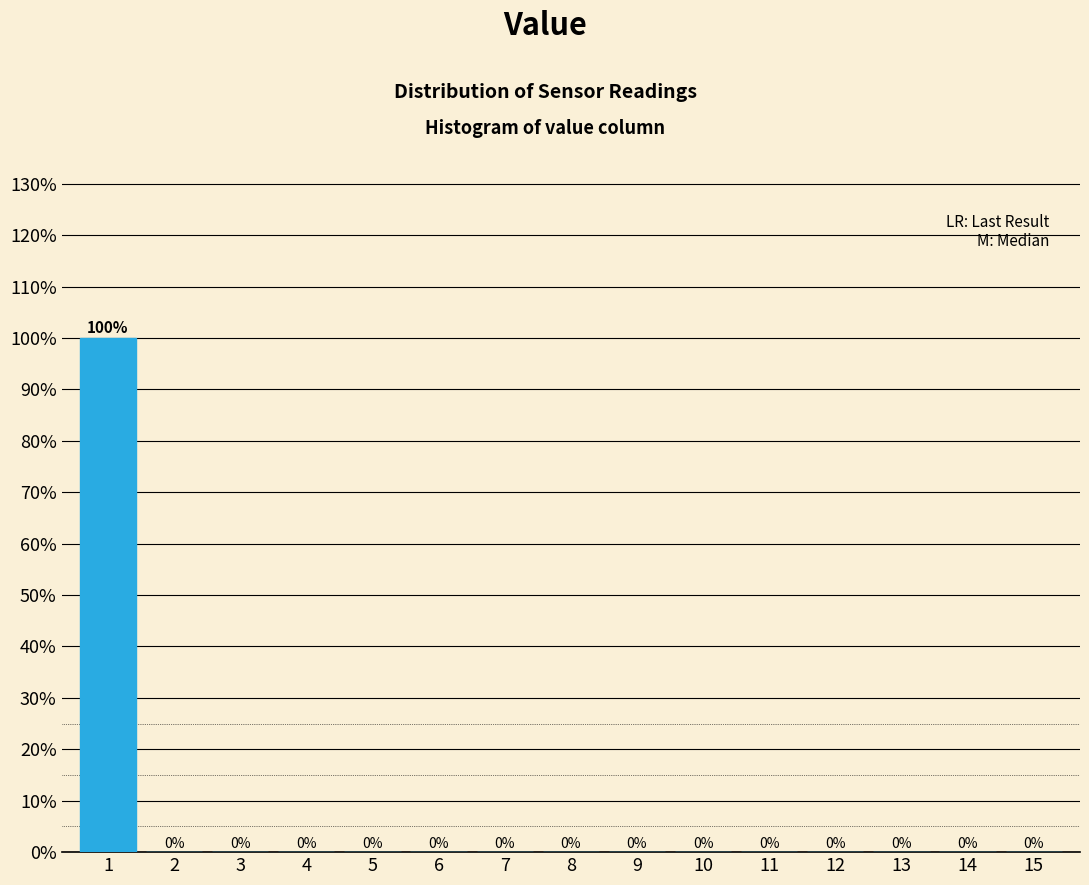

Reading right to left, what are all the values shown in this chart?

15=0	14=0	13=0	12=0	11=0	10=0	9=0	8=0	7=0	6=0	5=0	4=0	3=0	2=0	1=100